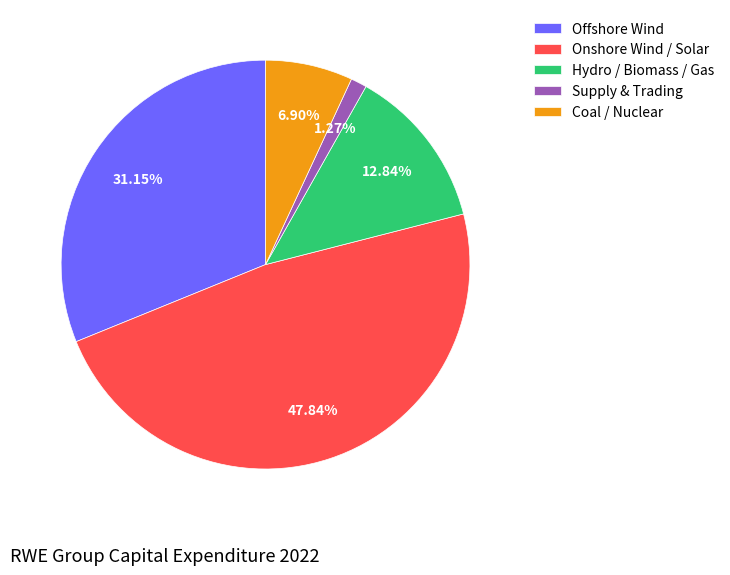

True or false: Hydro / Biomass / Gas accounts for 1% of the total.

False